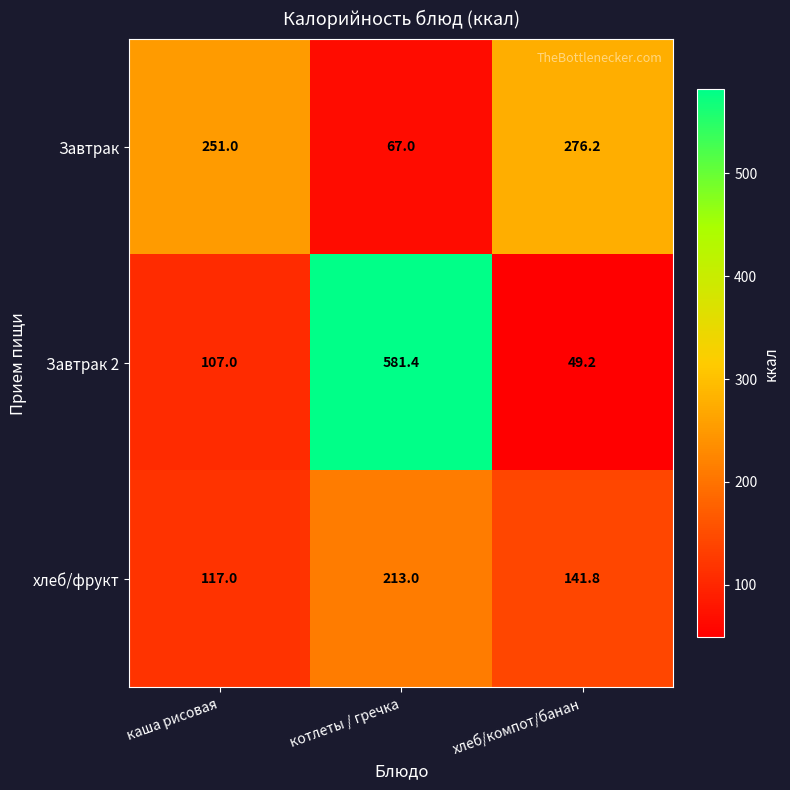

True or false: Завтрак 2 has a value of 49.2 at хлеб/компот/банан.

True